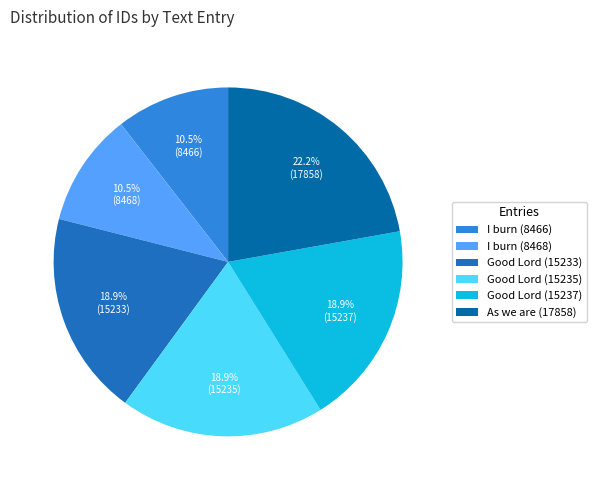

Is the sum of Good Lord (15233) and I burn (8468) greater than half?

No